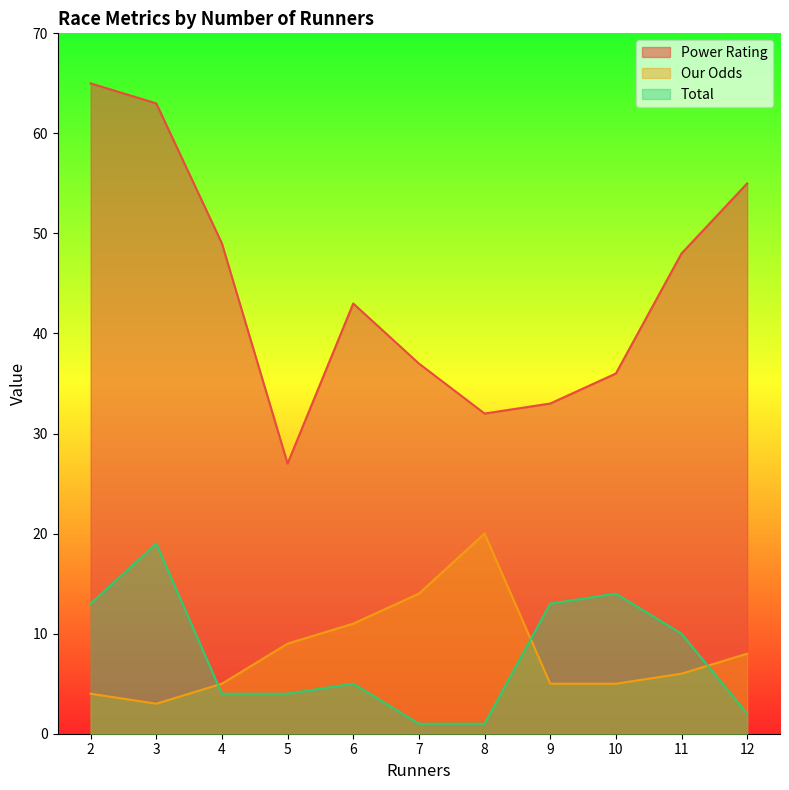

How many data points in Total are above 5?

5